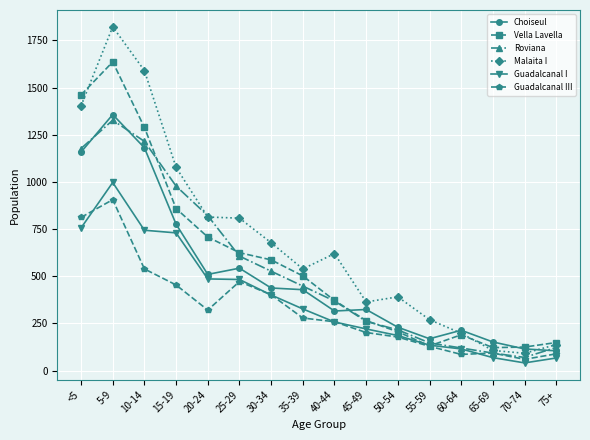

Which series has the largest total across all categories?

Malaita I